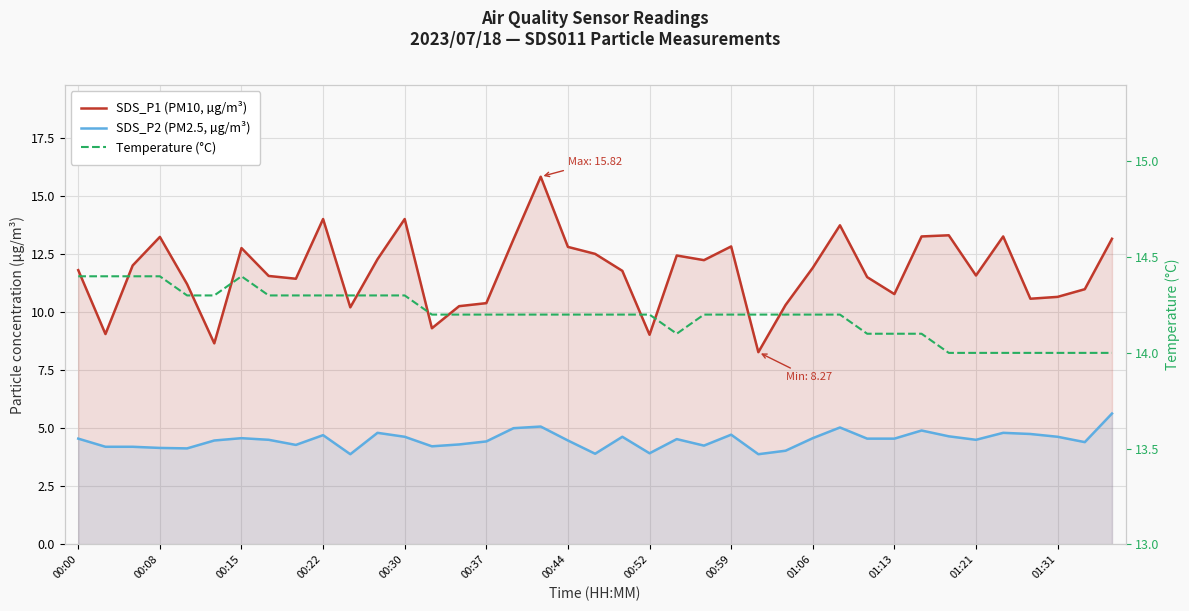

List the series in order of their peak value, lowest first.

SDS_P2 (PM2.5, µg/m³), Temperature (°C), SDS_P1 (PM10, µg/m³)